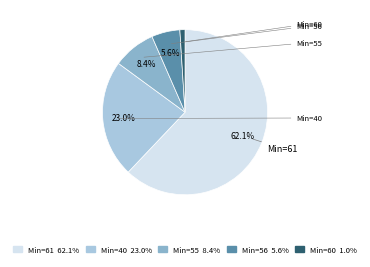

Is the sum of Min=55 8.4% and Min=56 5.6% greater than half?

No